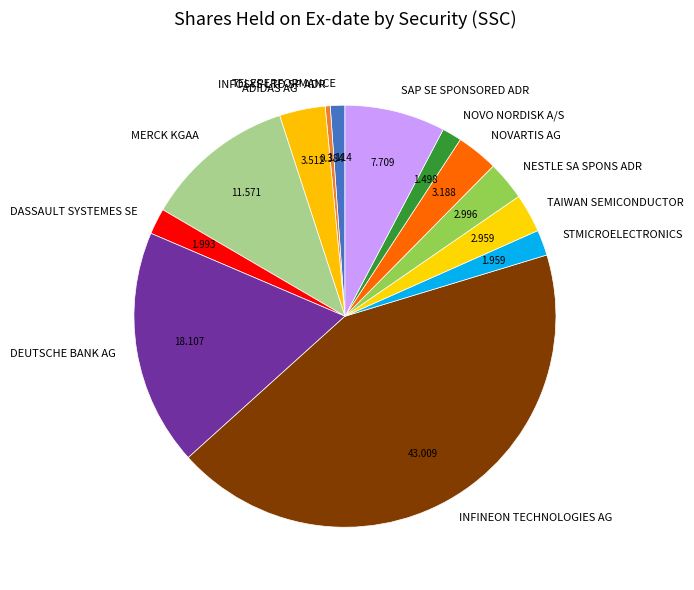

Between ADIDAS AG and SAP SE SPONSORED ADR, which is larger?

SAP SE SPONSORED ADR